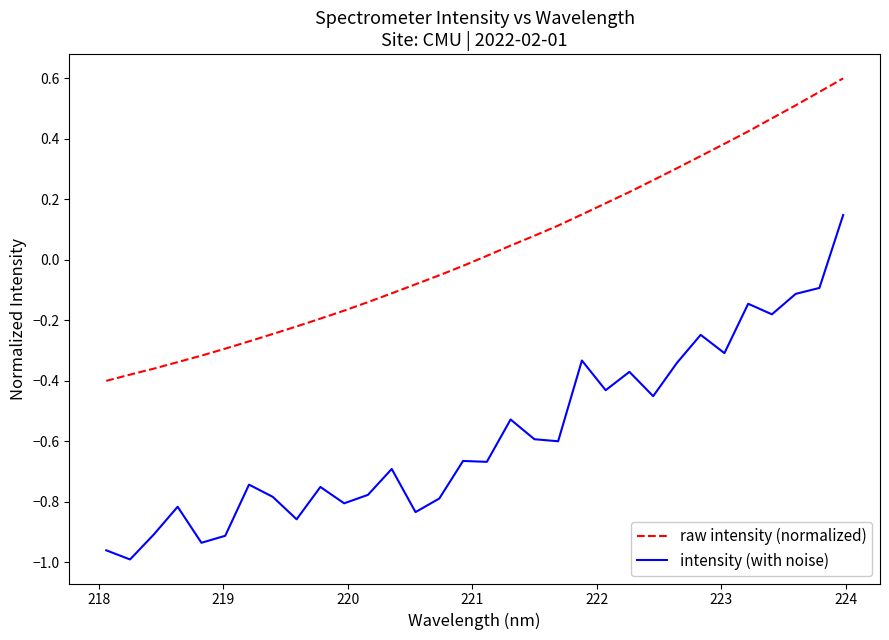

Rank the series by their average value, from highest to lowest.

raw intensity (normalized), intensity (with noise)